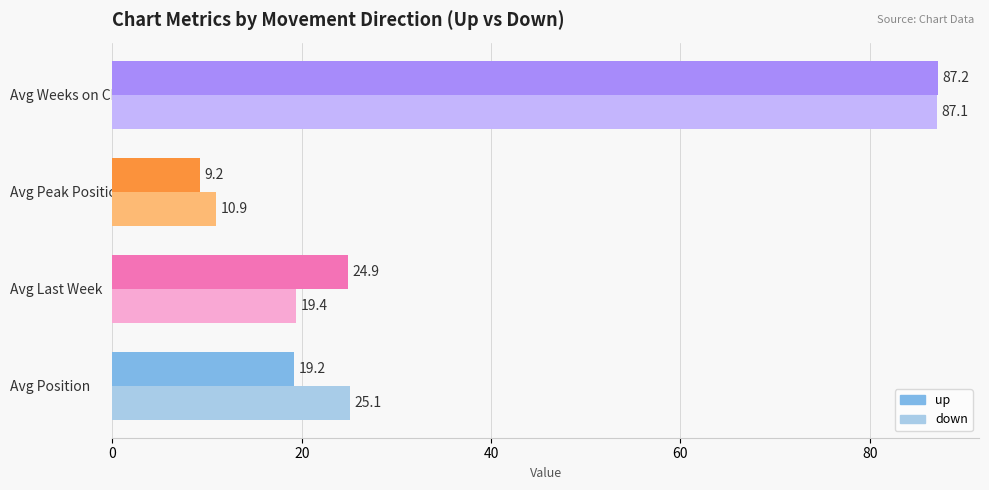

What is the difference between the maximum and minimum values in the down series?

76.2